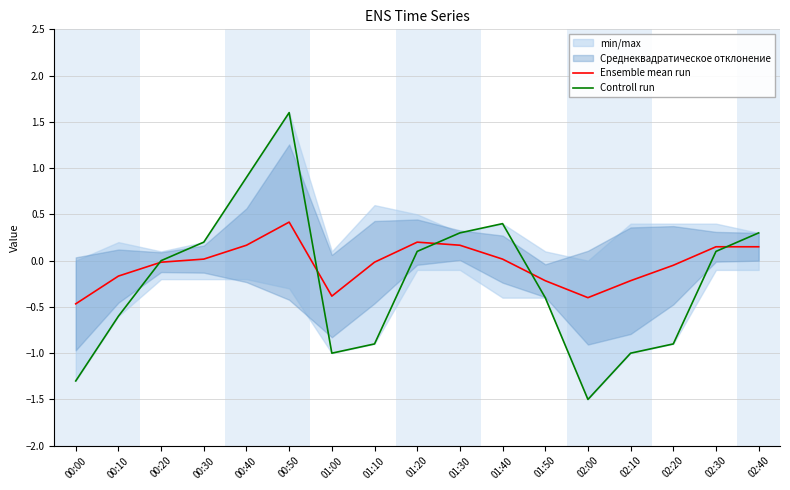

Does the chart have visible grid lines?

Yes